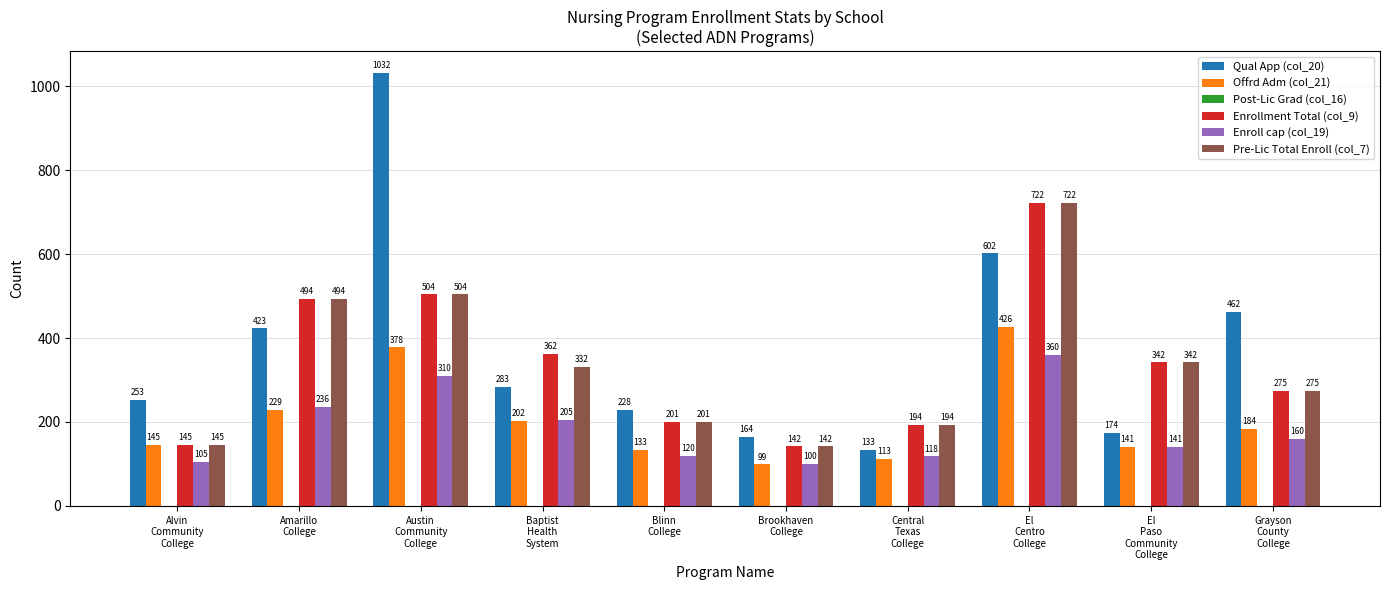

What is the difference between the highest and lowest values at Amarillo
College?

265